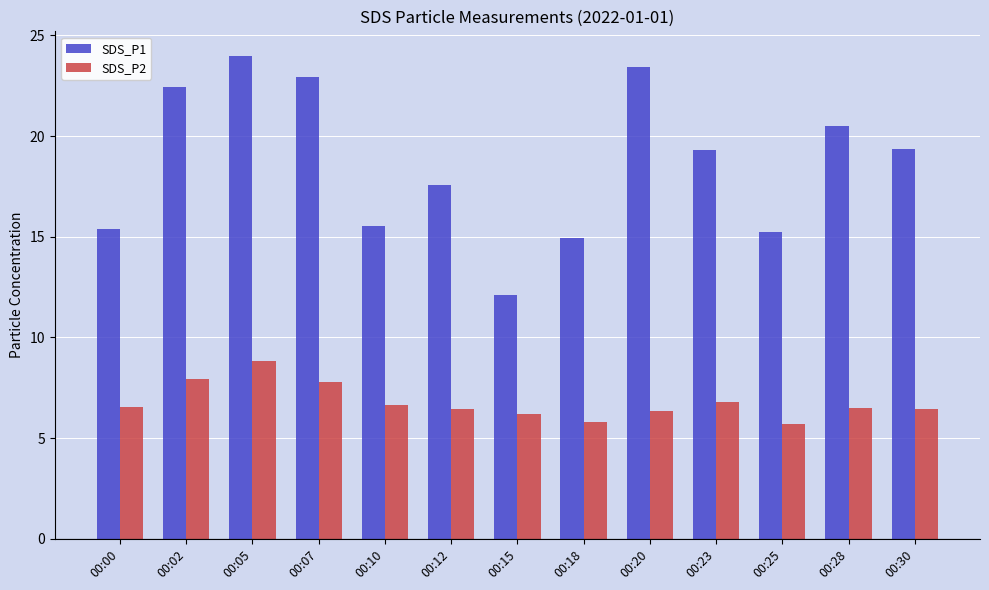

What is the sum of the SDS_P1 values at 00:00 and 00:23?

34.7